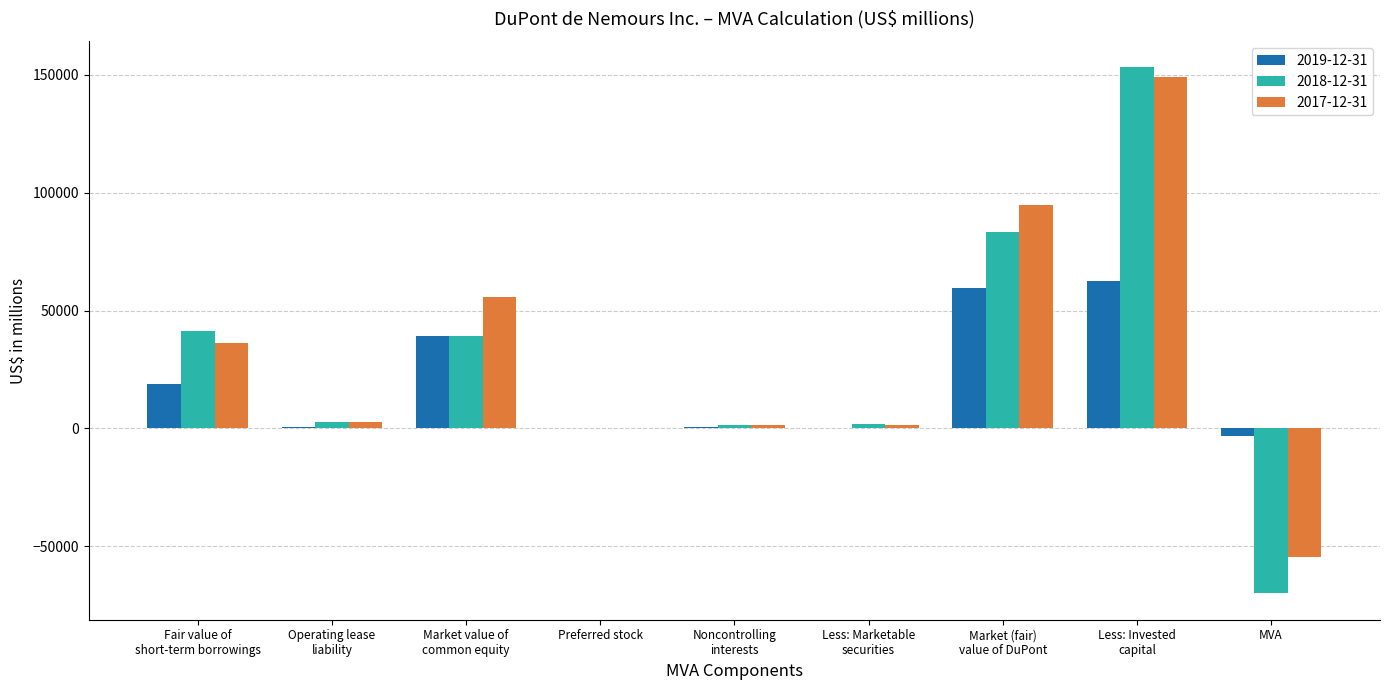

True or false: 2018-12-31 has a value of 2777 at Operating lease
liability.

True